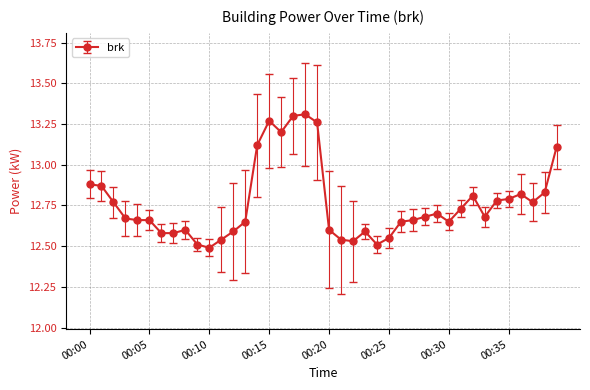

How many values are between 12 and 13?

33